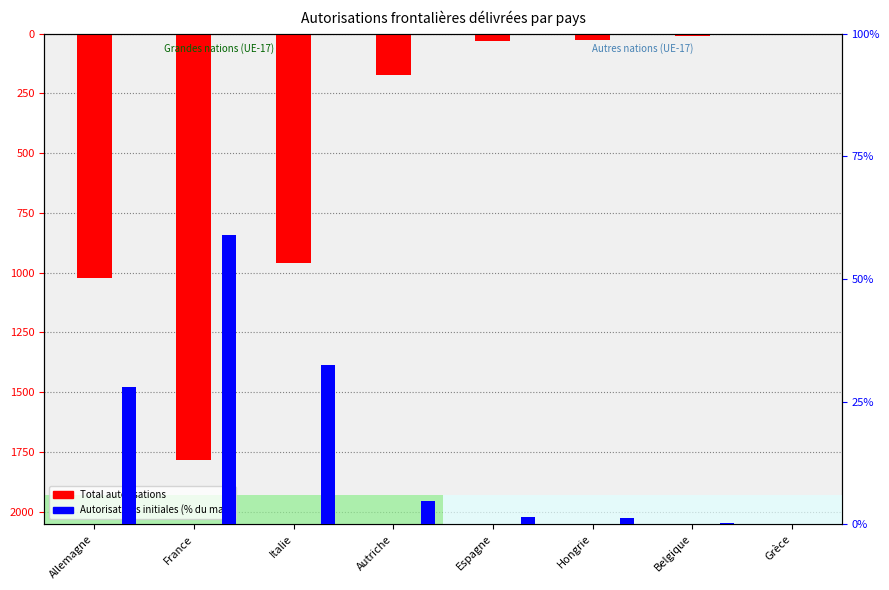

Reading left to right, transcribe all the data shown in this chart.

Total autorisations: -1023.0	-1785.0	-958.0	-173.0	-32.0	-28.0	-9.0	-5.0
Autorisations initiales (% du max): 28.0	58.9	32.4	4.7	1.5	1.3	0.3	0.1